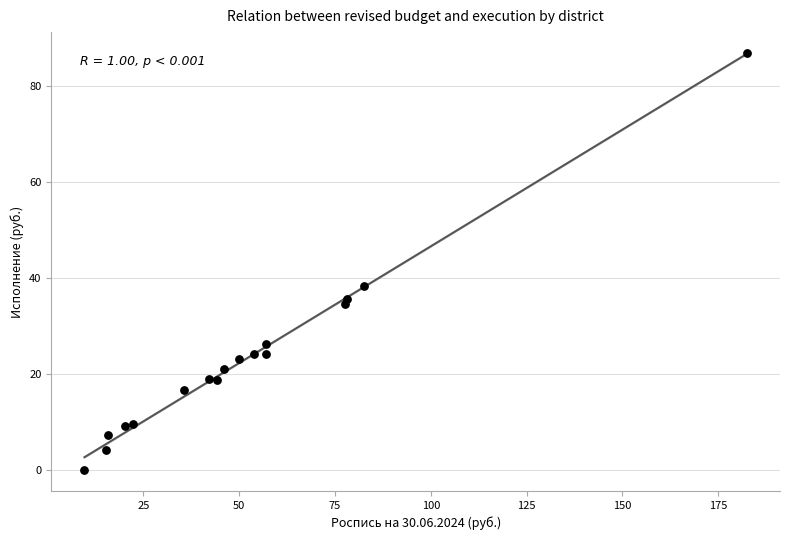

What is the range of Y values (max minus min)?

87.0